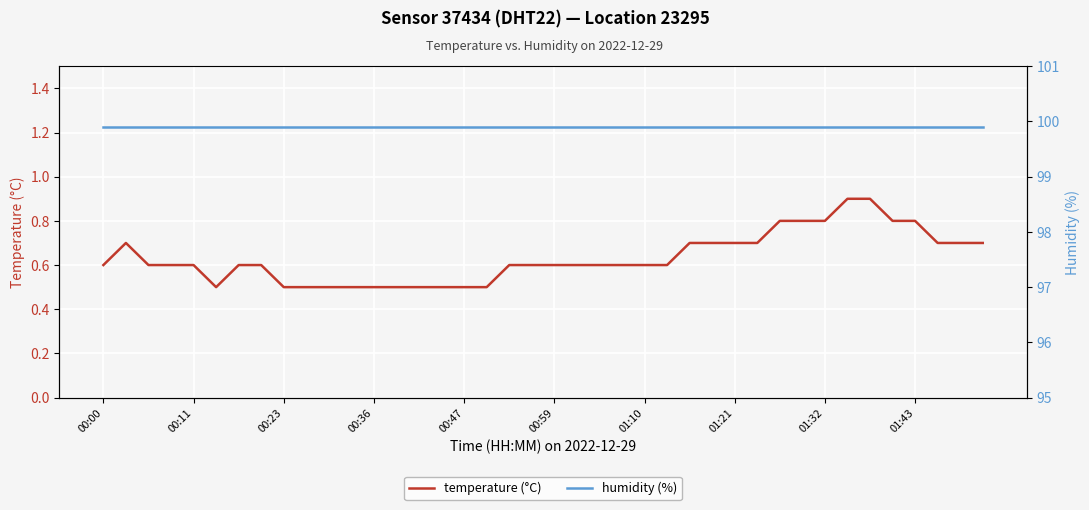

List the series in order of their peak value, lowest first.

temperature (°C), humidity (%)